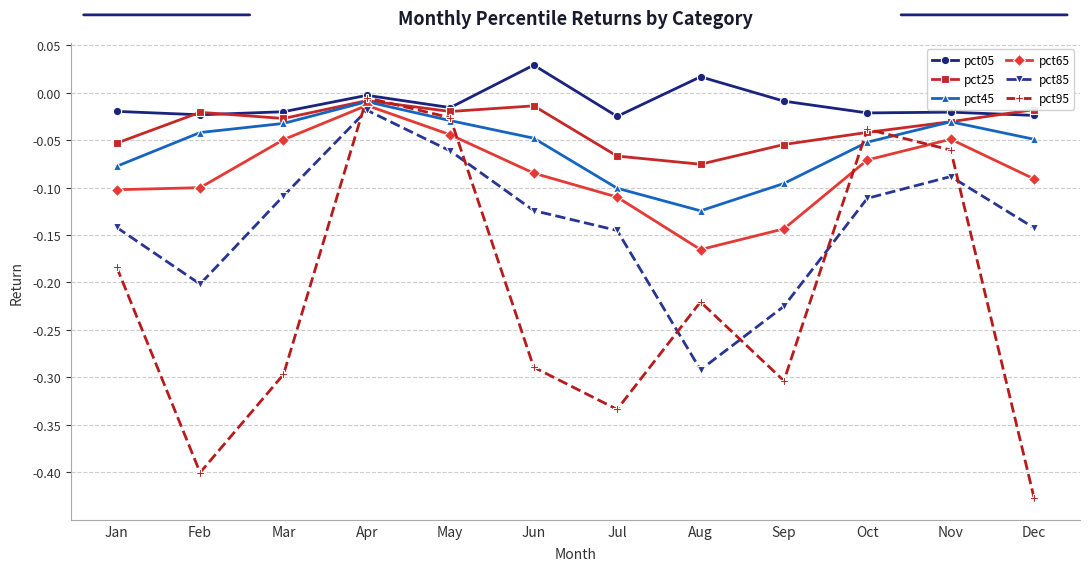

Count the number of categories in the chart.

12